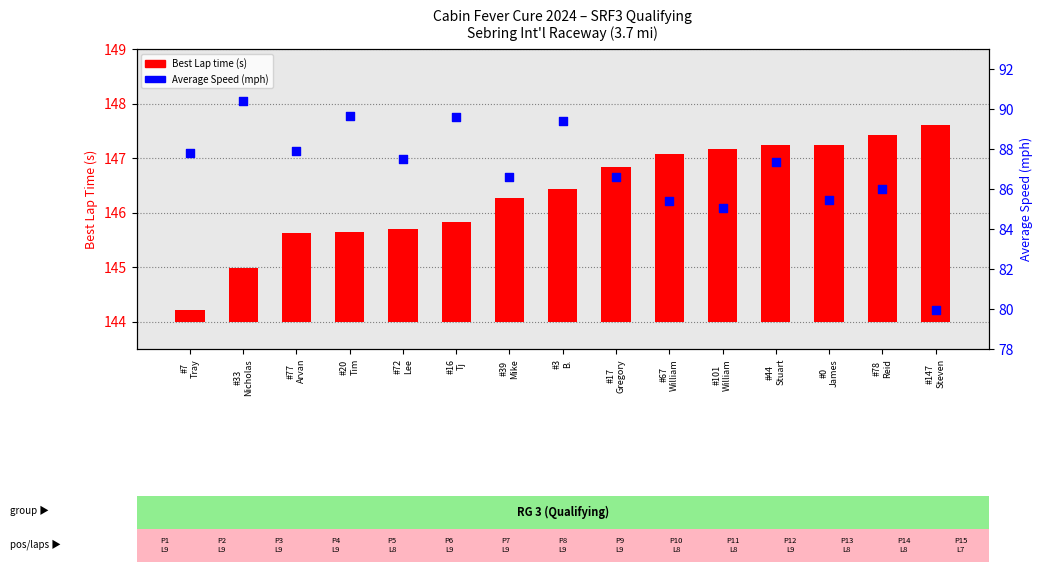

Which series has the largest Y range (max minus min)?

Average Speed